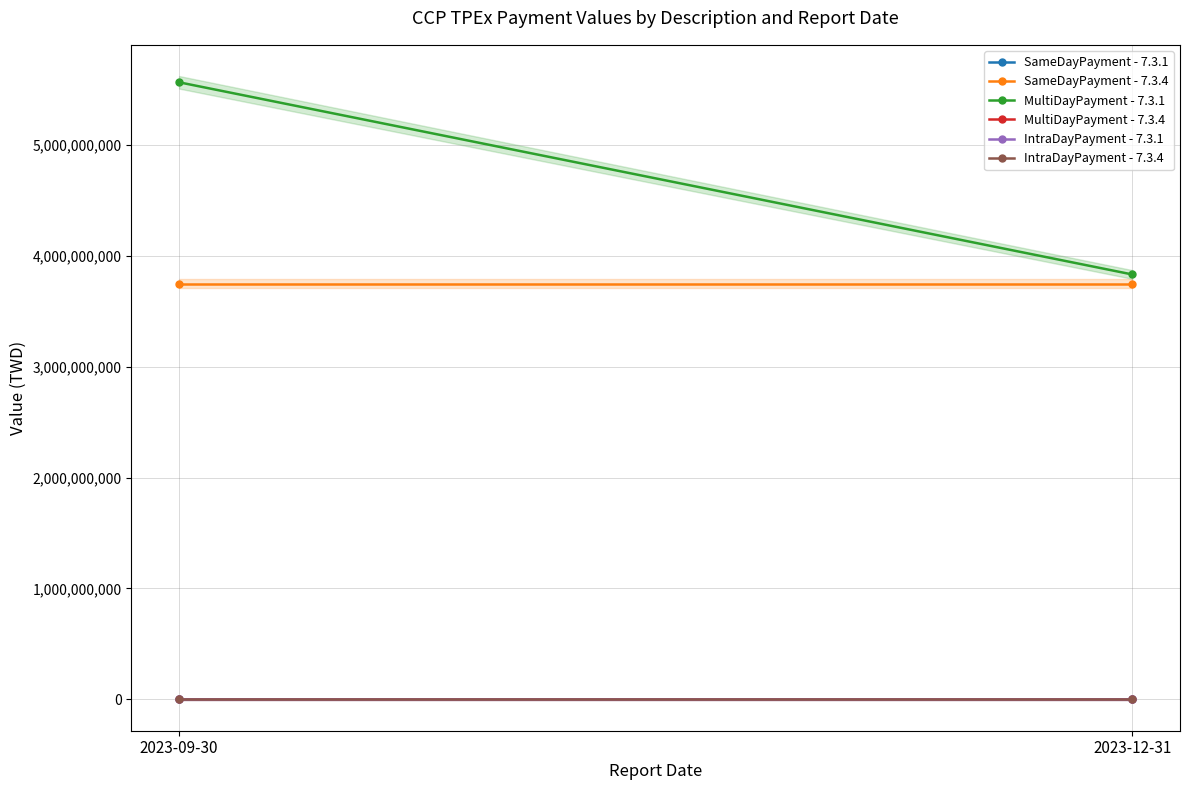

The value of SameDayPayment - 7.3.1 at 2023-09-30 is 0. True or false?

True